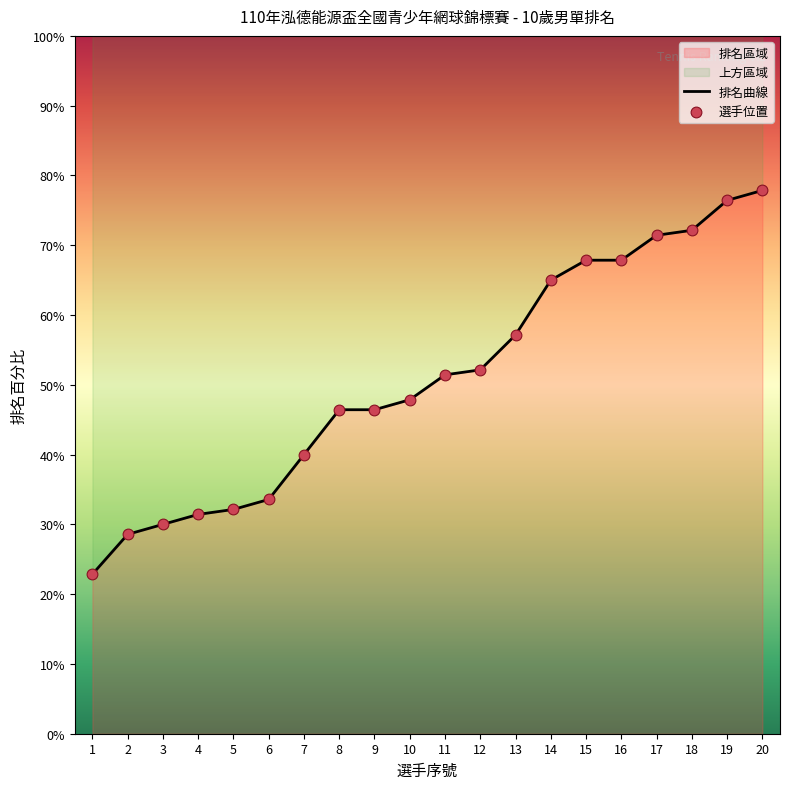

What are all the series names shown in the legend?

排名曲線, 選手位置